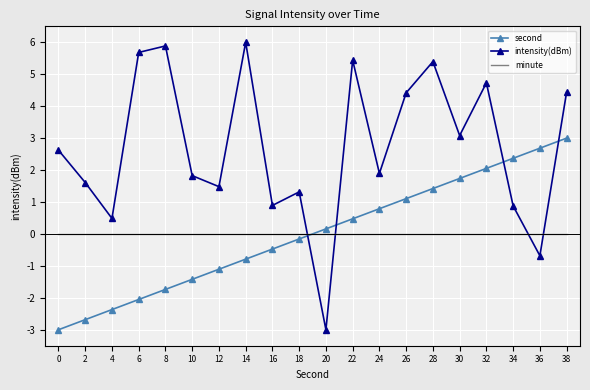

Reading left to right, transcribe all the data shown in this chart.

second: 0=-3.0	2=-2.7	4=-2.4	6=-2.1	8=-1.7	10=-1.4	12=-1.1	14=-0.8	16=-0.5	18=-0.2	20=0.2	22=0.5	24=0.8	26=1.1	28=1.4	30=1.7	32=2.1	34=2.4	36=2.7	38=3.0
intensity(dBm): 0=2.6	2=1.6	4=0.5	6=5.7	8=5.9	10=1.8	12=1.5	14=6.0	16=0.9	18=1.3	20=-3.0	22=5.4	24=1.9	26=4.4	28=5.4	30=3.1	32=4.7	34=0.9	36=-0.7	38=4.4
minute: 0=0.0	2=0.0	4=0.0	6=0.0	8=0.0	10=0.0	12=0.0	14=0.0	16=0.0	18=0.0	20=0.0	22=0.0	24=0.0	26=0.0	28=0.0	30=0.0	32=0.0	34=0.0	36=0.0	38=0.0